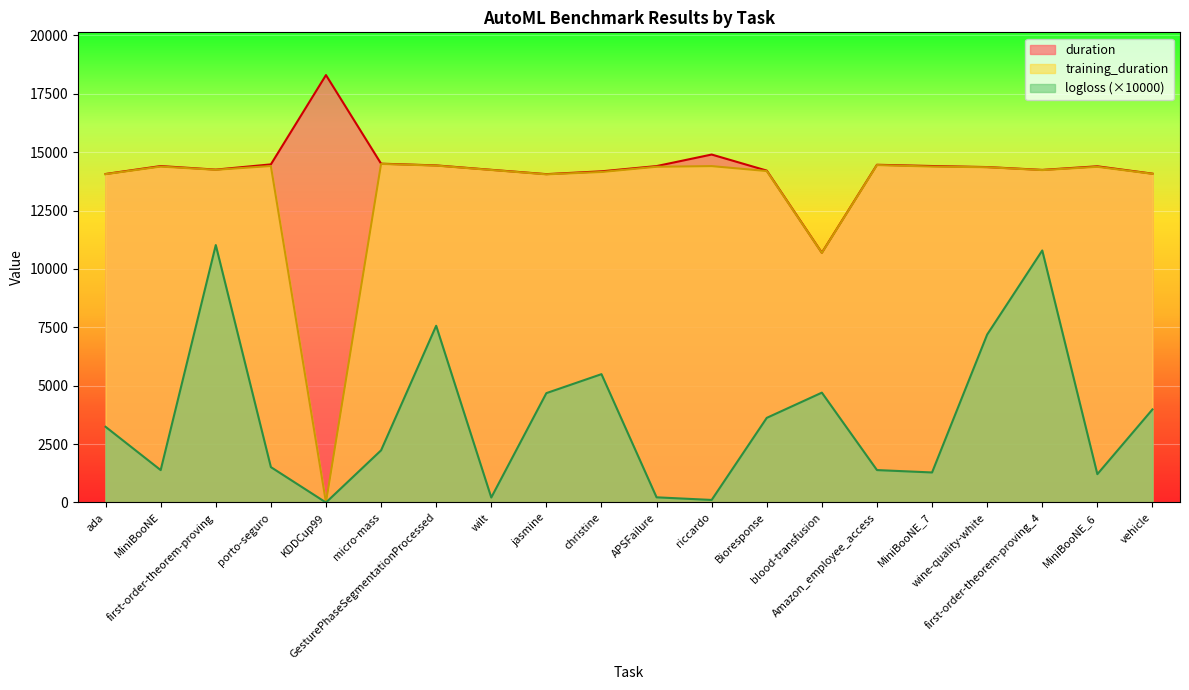

Is it true that duration equals 14477.7 at porto-seguro?

True